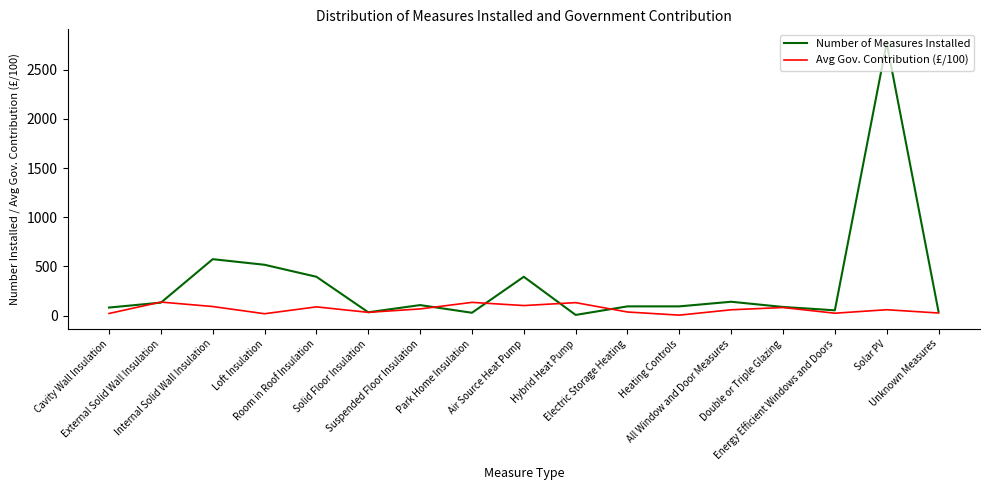

What is the greatest value displayed?

2772.0